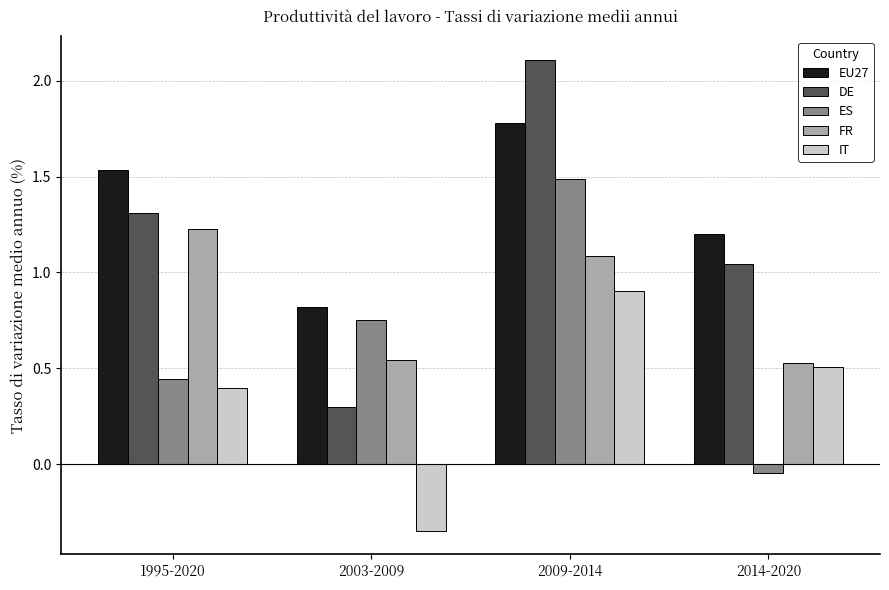

What is the difference between the maximum and minimum values in the FR series?

0.7